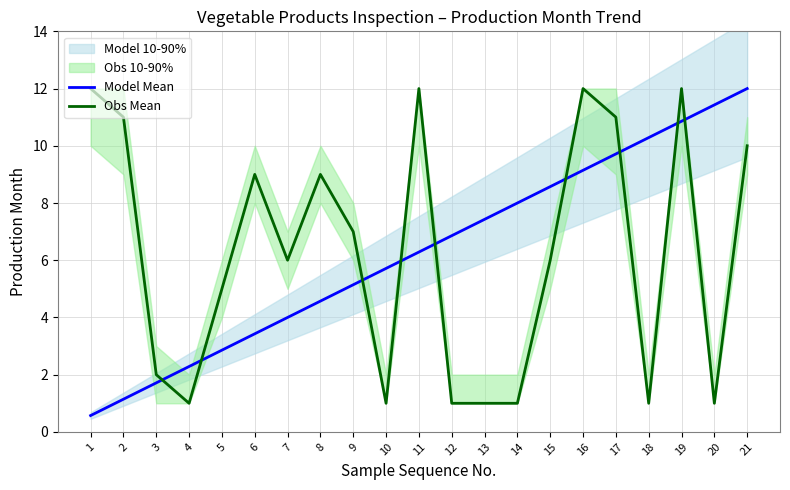

Which has a higher value, 11 or 19?

19